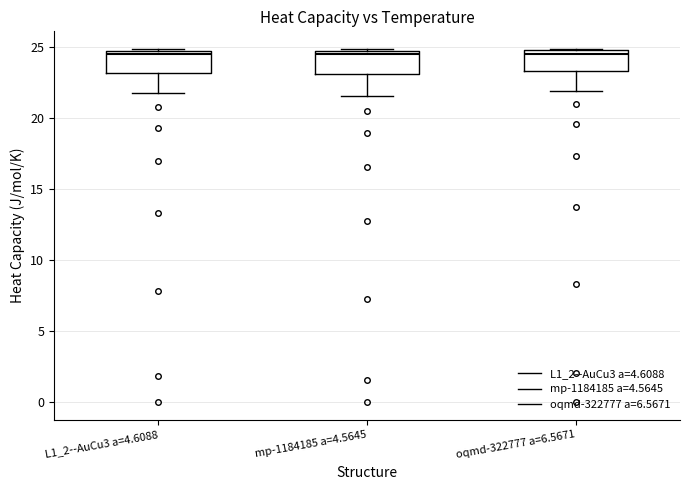

Reading left to right, transcribe this box plot: for each box, give where its median line is, the range the box spans, and where its two whiskers end, as read against the y-axis. The values are not printed on the chart, so give them approximately, as read against the axis.

L1_2--AuCu3 a=4.6088: median 24.5 (just below the box's upper edge), box 23.0 to 24.5, whiskers 21.5 to 25.0
mp-1184185 a=4.5645: median 24.5 (just below the box's upper edge), box 23.0 to 24.5, whiskers 21.5 to 25.0
oqmd-322777 a=6.5671: median 24.5 (just below the box's upper edge), box 23.5 to 24.5, whiskers 22.0 to 25.0